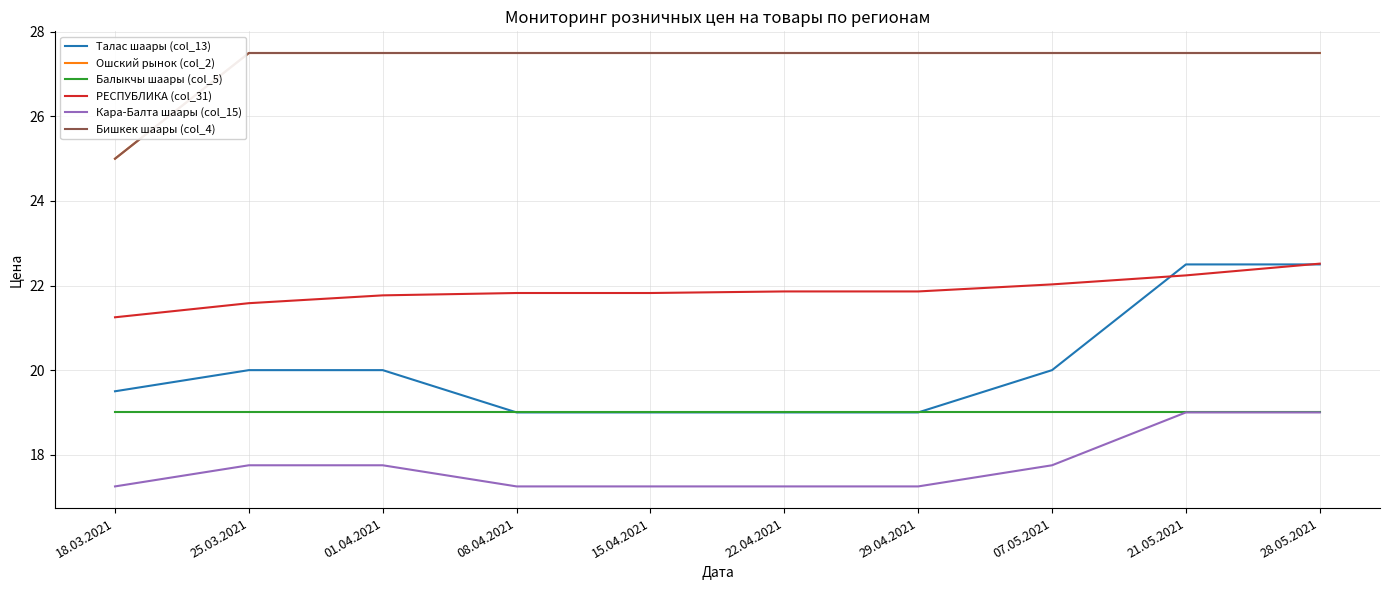

How many lines are shown in the chart?

6